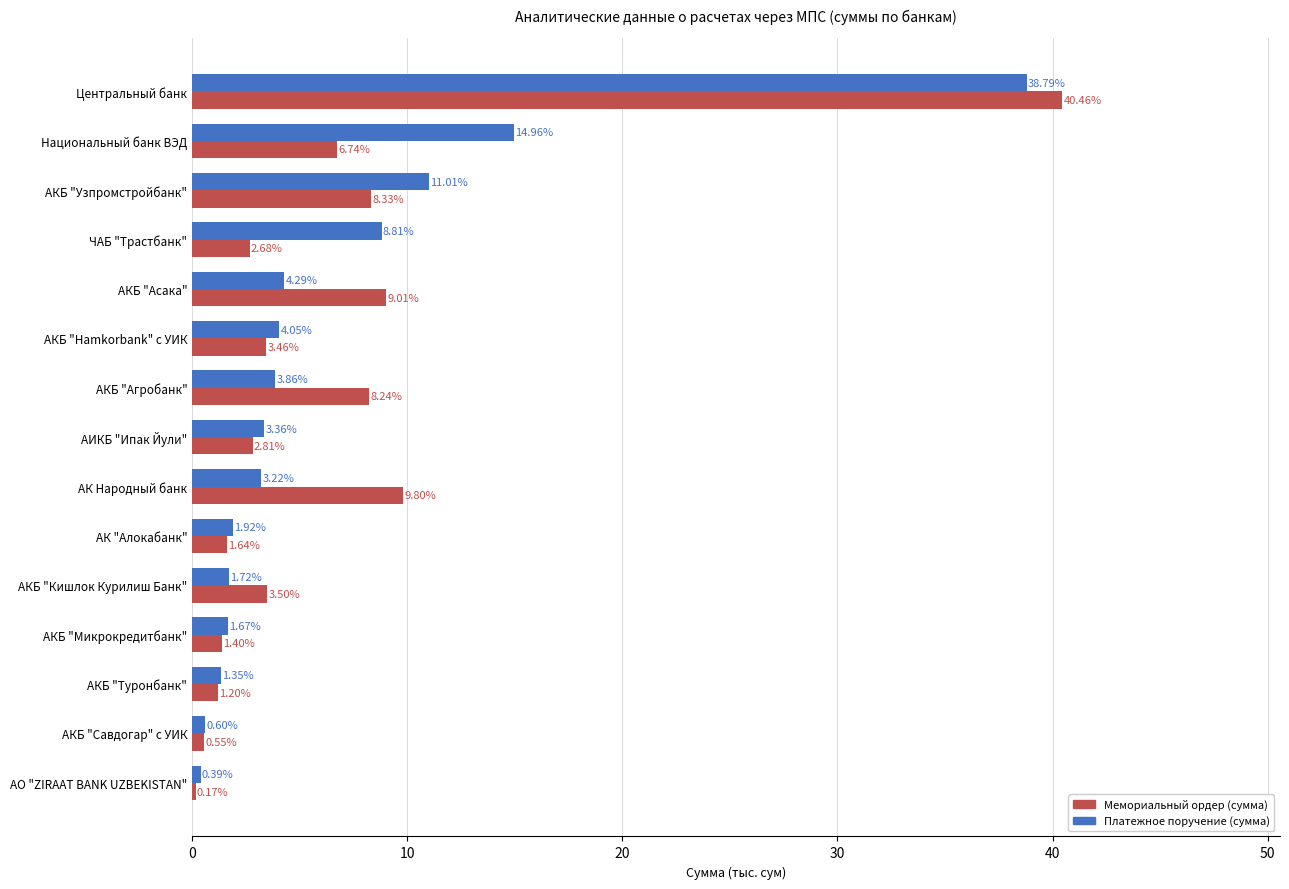

At which label is Мемориальный ордер (сумма) closest to 20?

АК Народный банк